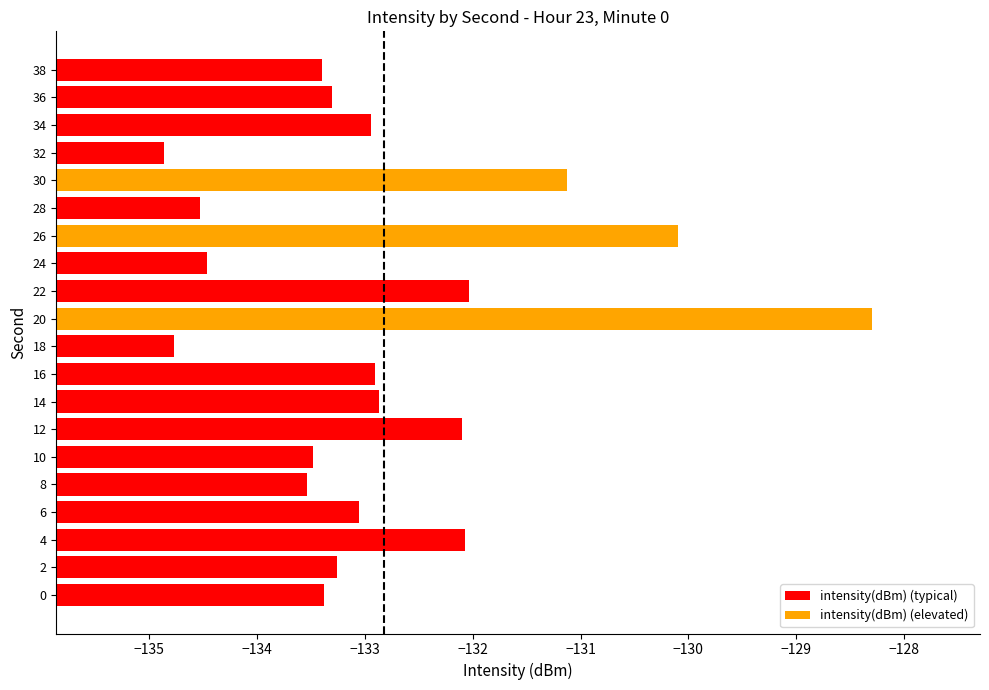

Between 18 and 24, which is larger?

24